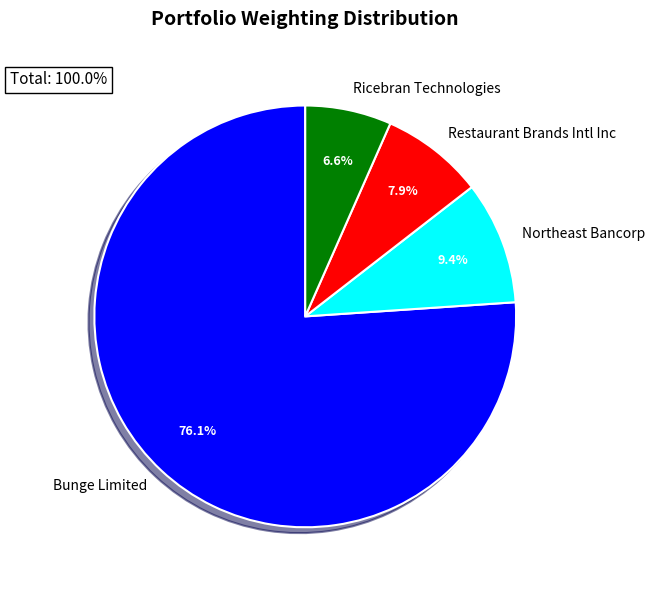

How many slices are in this pie chart?

4